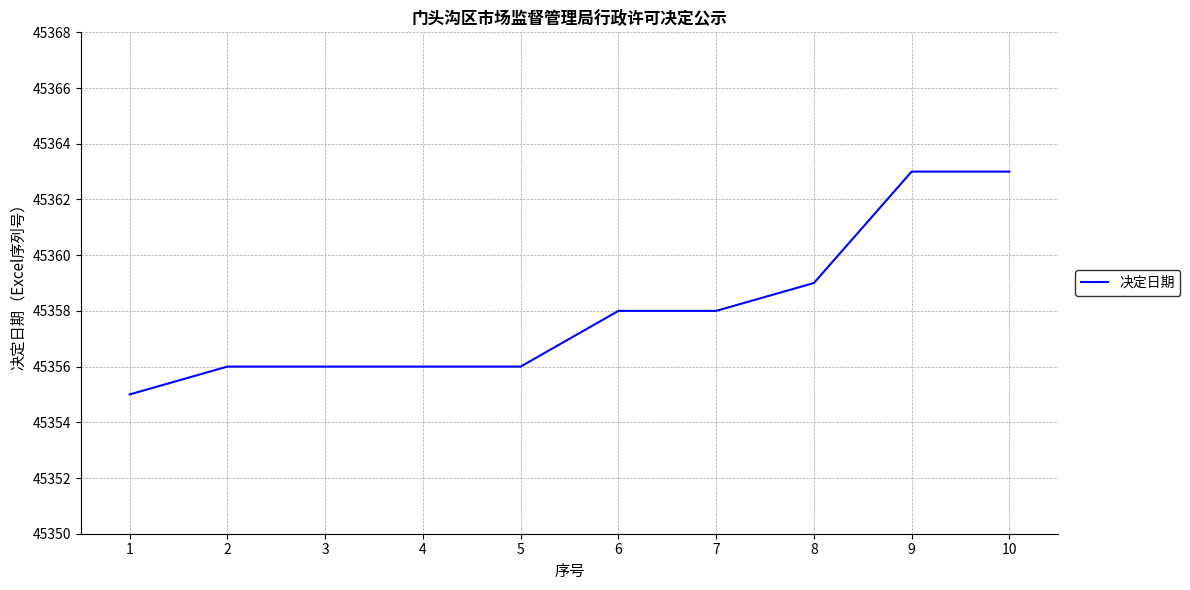

What is the average value?

45358